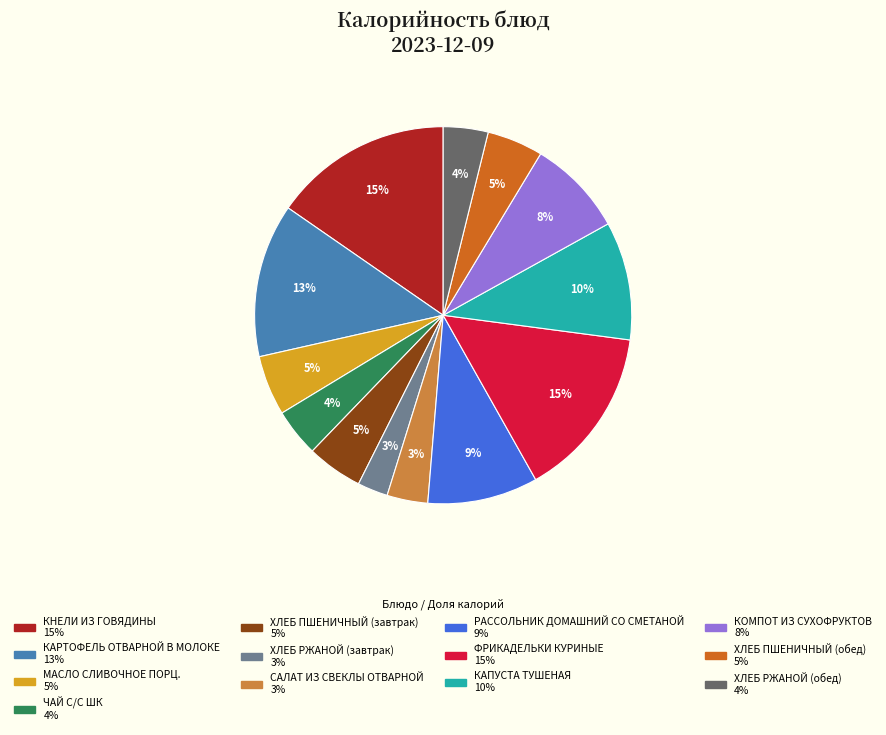

The КАРТОФЕЛЬ ОТВАРНОЙ В МОЛОКЕ slice represents 1% of the pie. True or false?

False